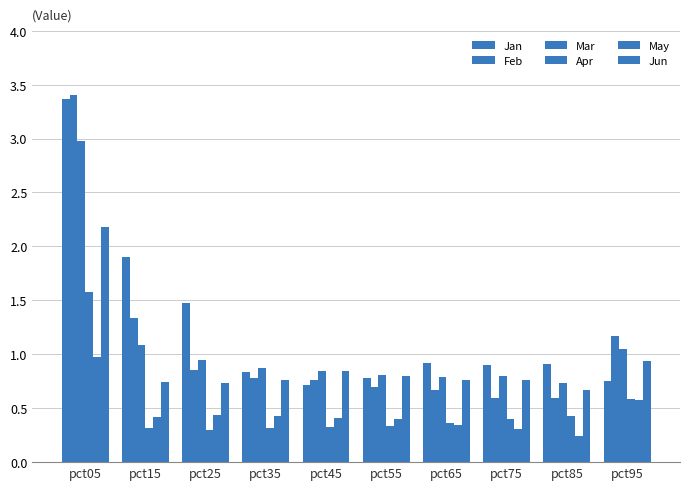

What value does the Jun series have at pct75?

0.8